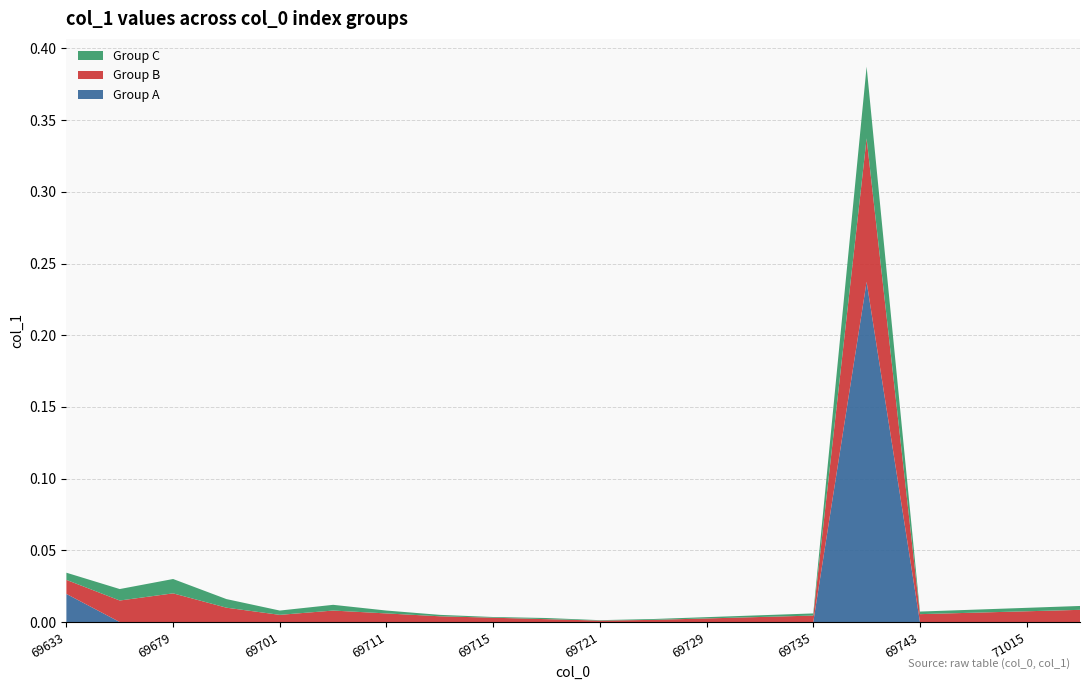

Reading right to left, extract all data points from this chart.

Group A: 72159=0.0	71015=0.0	69749=0.0	69743=0.0	69737=0.2	69735=0.0	69731=0.0	69729=0.0	69723=0.0	69721=0.0	69717=0.0	69715=0.0	69713=0.0	69711=0.0	69709=0.0	69701=0.0	69699=0.0	69679=0.0	69647=0.0	69633=0.0
Group B: 72159=0.0	71015=0.0	69749=0.0	69743=0.0	69737=0.1	69735=0.0	69731=0.0	69729=0.0	69723=0.0	69721=0.0	69717=0.0	69715=0.0	69713=0.0	69711=0.0	69709=0.0	69701=0.0	69699=0.0	69679=0.0	69647=0.0	69633=0.0
Group C: 72159=0.0	71015=0.0	69749=0.0	69743=0.0	69737=0.1	69735=0.0	69731=0.0	69729=0.0	69723=0.0	69721=0.0	69717=0.0	69715=0.0	69713=0.0	69711=0.0	69709=0.0	69701=0.0	69699=0.0	69679=0.0	69647=0.0	69633=0.0